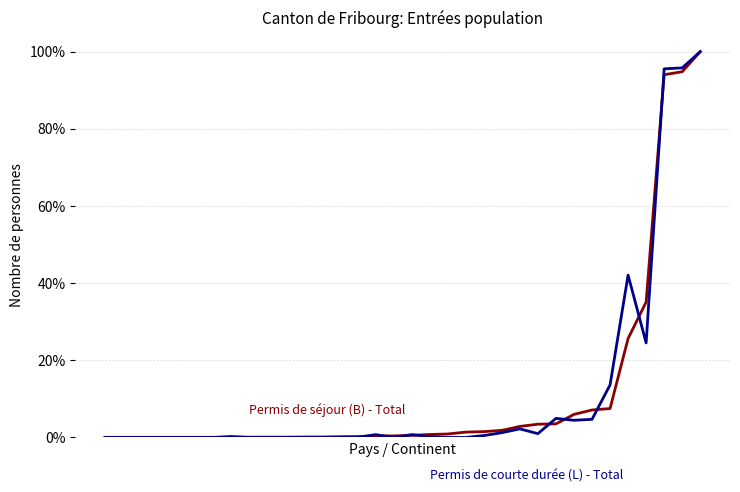

Reading left to right, what are all the values shown in this chart?

Permis de séjour (B) - Total: 0.0	0.0	0.0	0.0	0.0	0.0	0.0	0.0	0.0	0.0	0.0	0.0	0.0	0.0	0.0	0.0	0.0	0.0	0.0	0.0	0.0	0.0	0.0	0.0	0.0	0.0	0.1	0.1	0.1	0.3	0.4	0.9	0.9	1.0
Permis de courte durée (L) - Total: 0.0	0.0	0.0	0.0	0.0	0.0	0.0	0.0	0.0	0.0	0.0	0.0	0.0	0.0	0.0	0.0	0.0	0.0	0.0	0.0	0.0	0.0	0.0	0.0	0.0	0.0	0.0	0.0	0.1	0.4	0.2	1.0	1.0	1.0